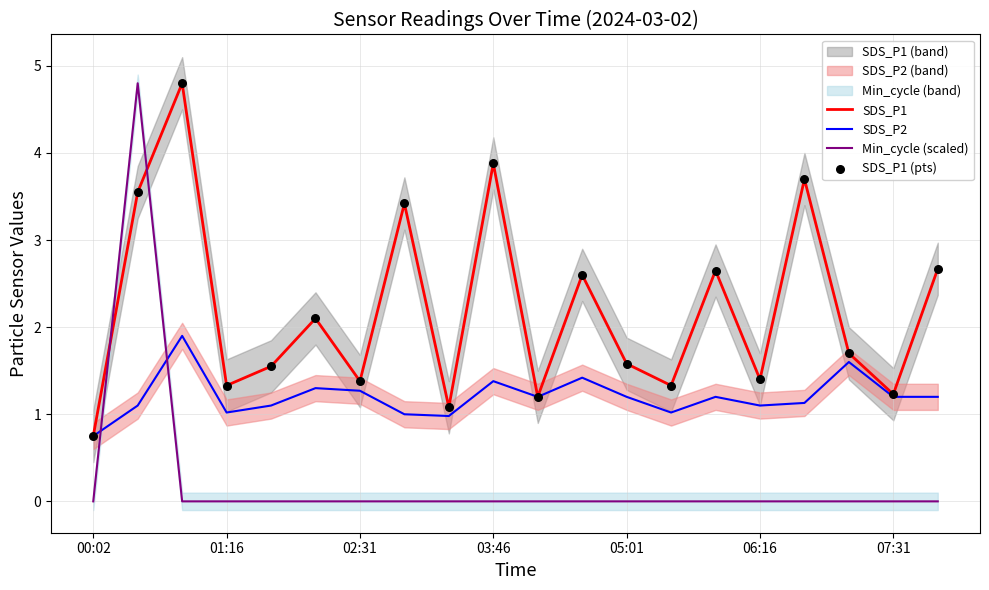

Which series has the largest total across all categories?

SDS_P1